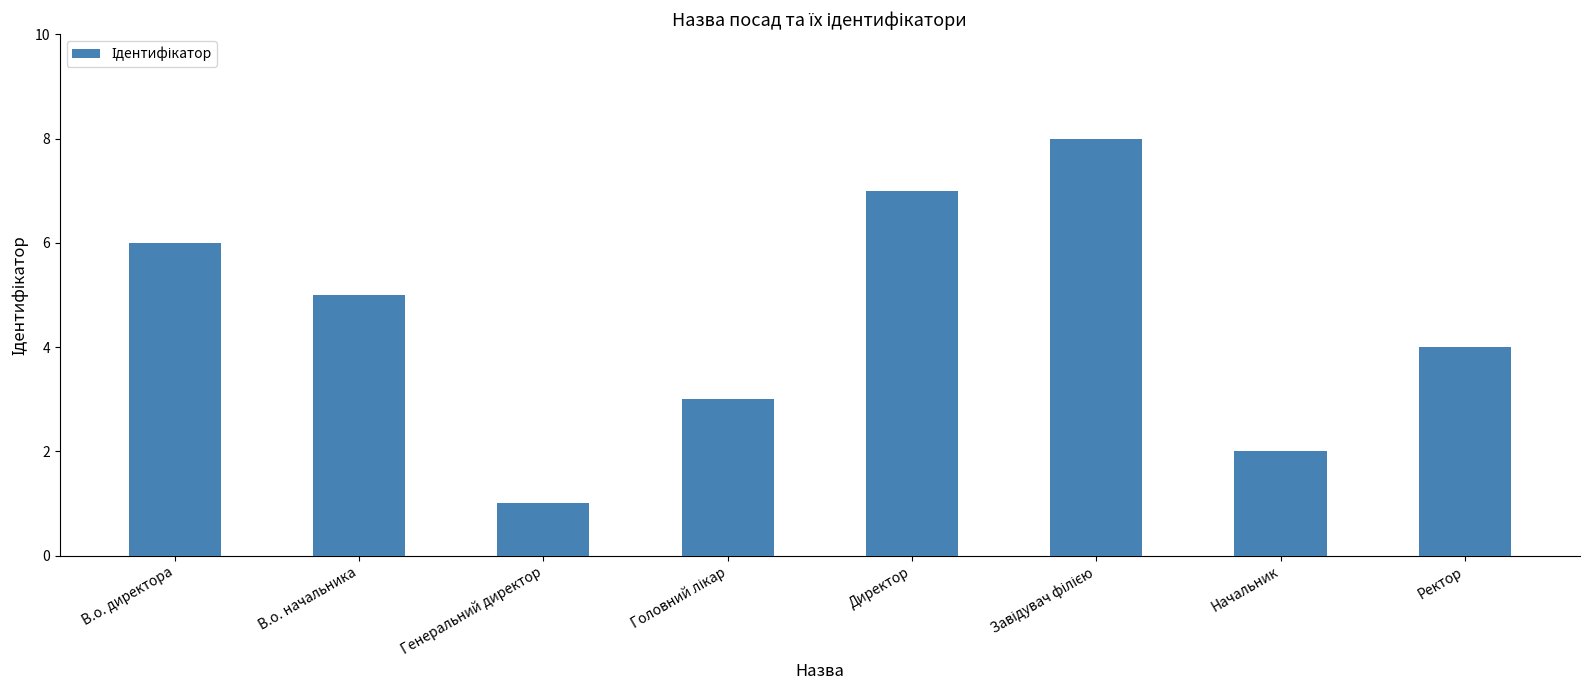

What is the approximate value at Генеральний директор?

1